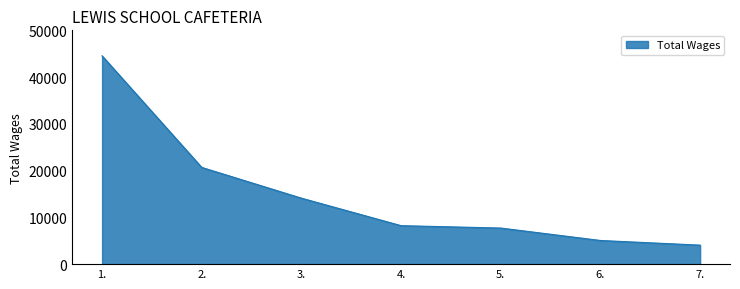

Where is the data nearest to the value 24309?

2.